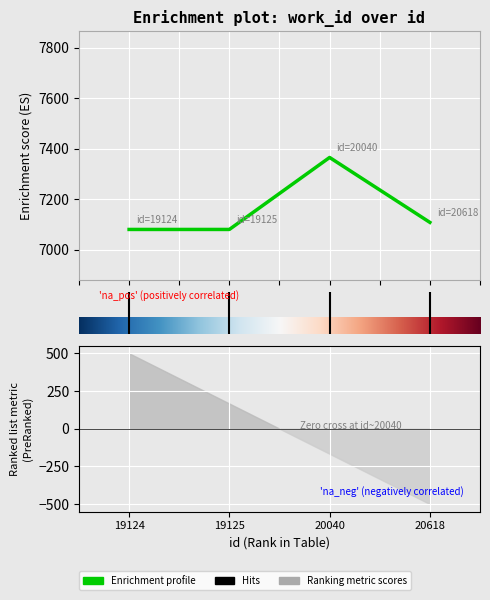

Where is the data nearest to the value 7222?

3.0